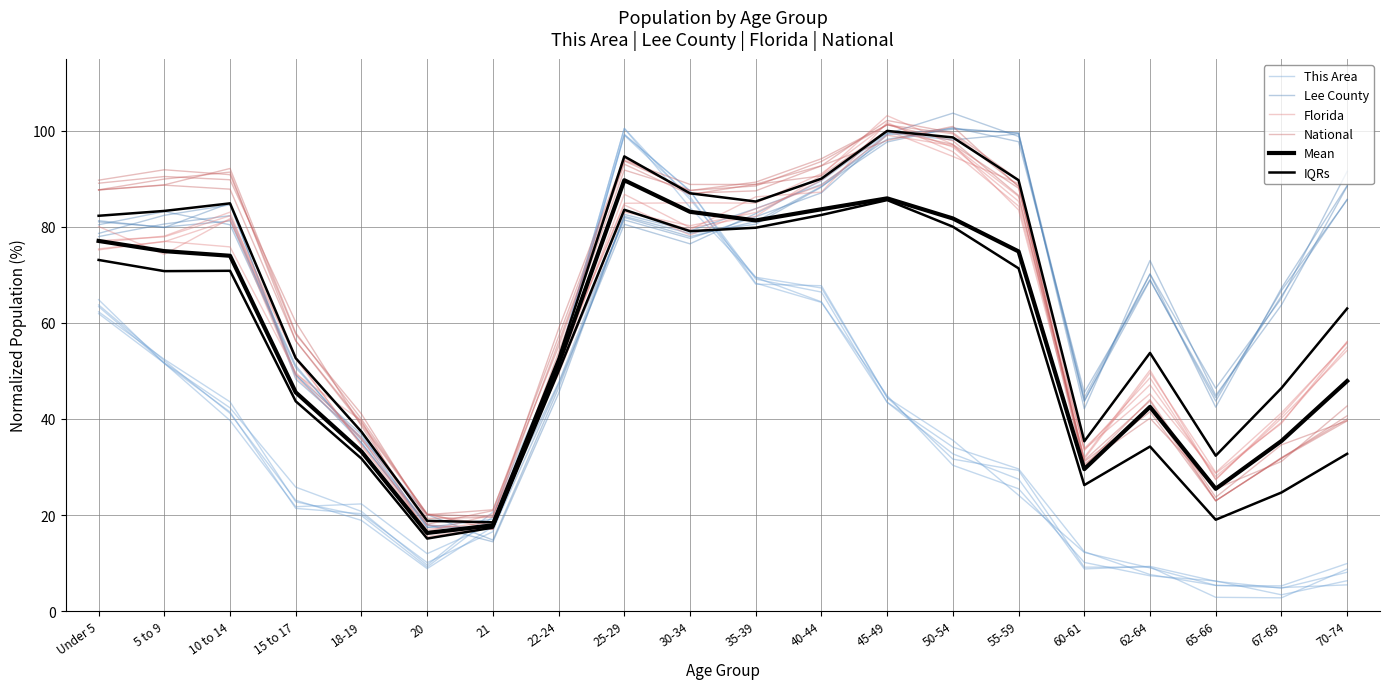

How many data points in Mean are above 73?

10